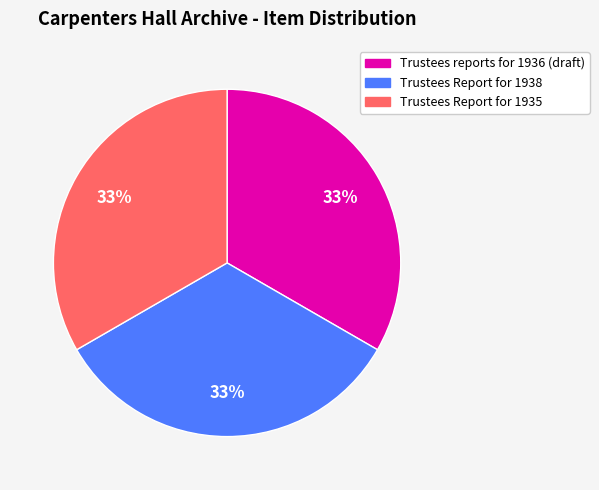

What percentage is the Trustees Report for 1935 slice, to the nearest percent?

33%